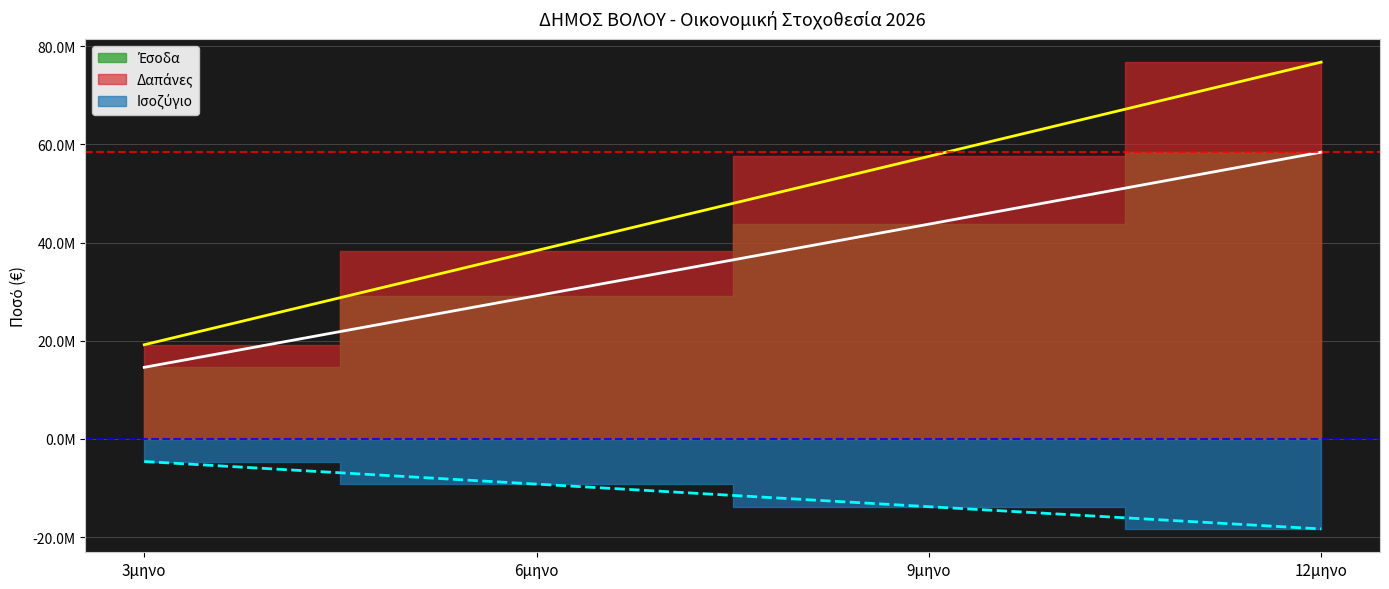

How many lines are shown in the chart?

3